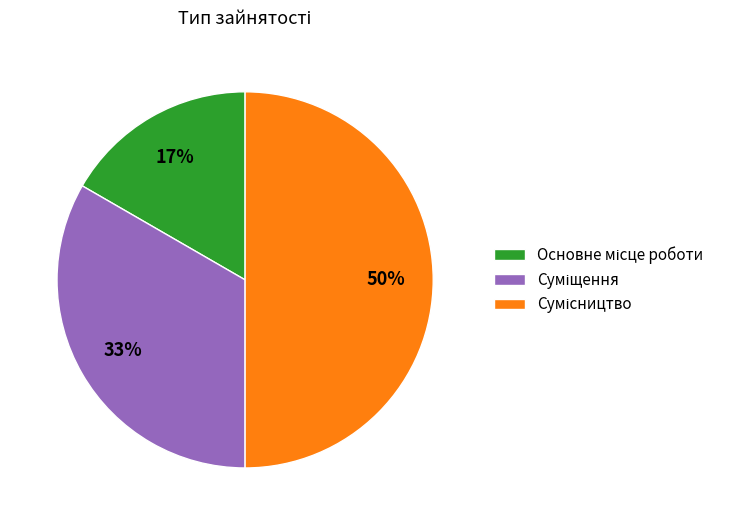

To the nearest percent, what is the average slice percentage?

33%